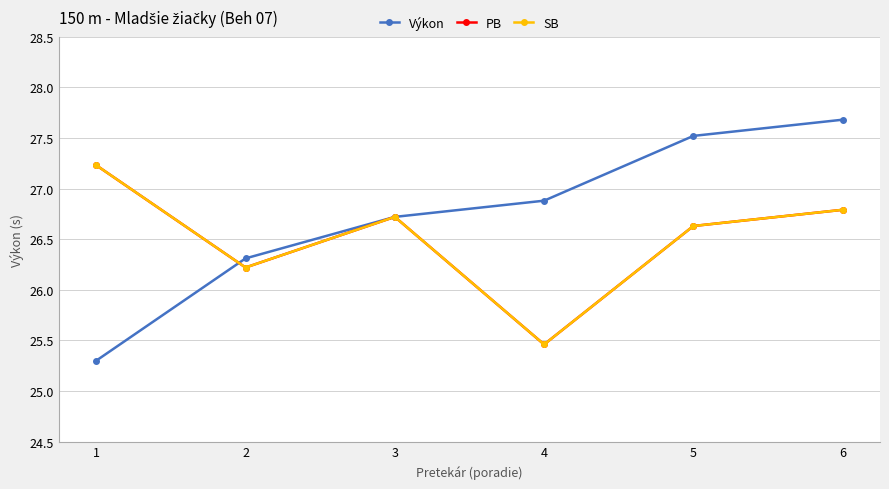

Which series has the largest total across all categories?

Výkon